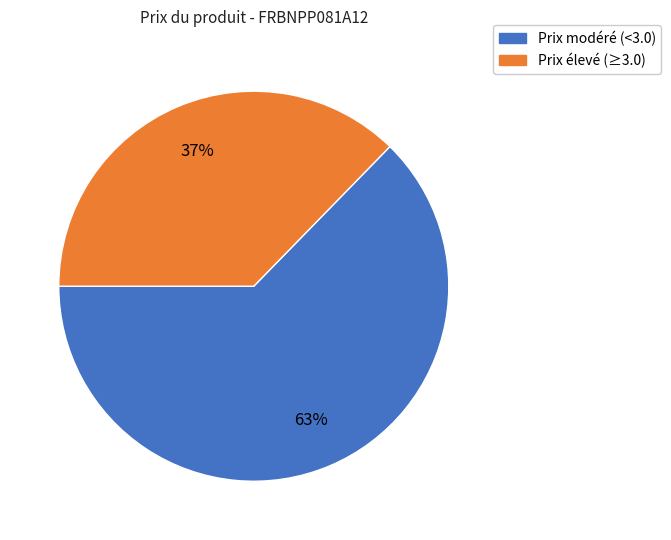

Which category has the smallest portion of the pie?

Prix élevé (≥3.0)